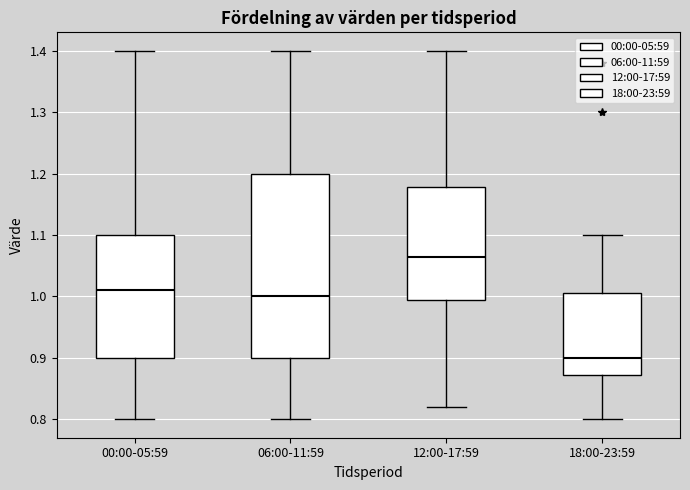

Which box's median line is the lowest?

18:00-23:59